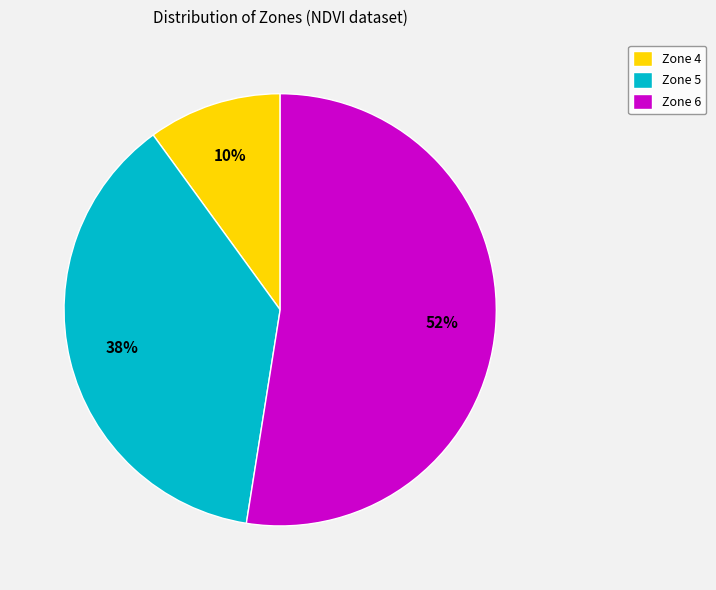

To the nearest percent, what is the average slice percentage?

33%